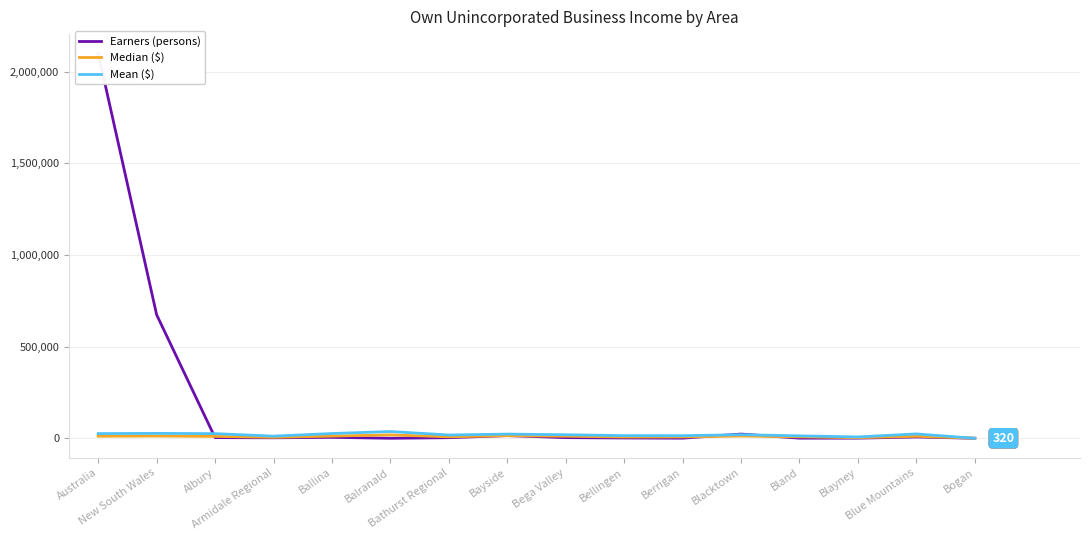

What is the difference between the second highest and minimum values in the Median ($) series?

13884